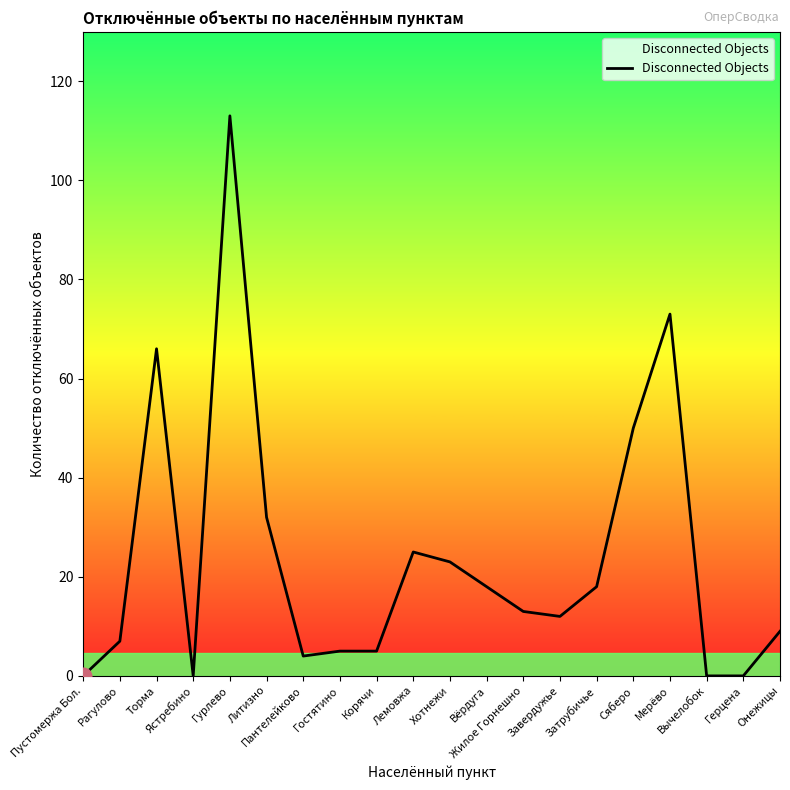

The value at Затрубичье is 24. True or false?

False